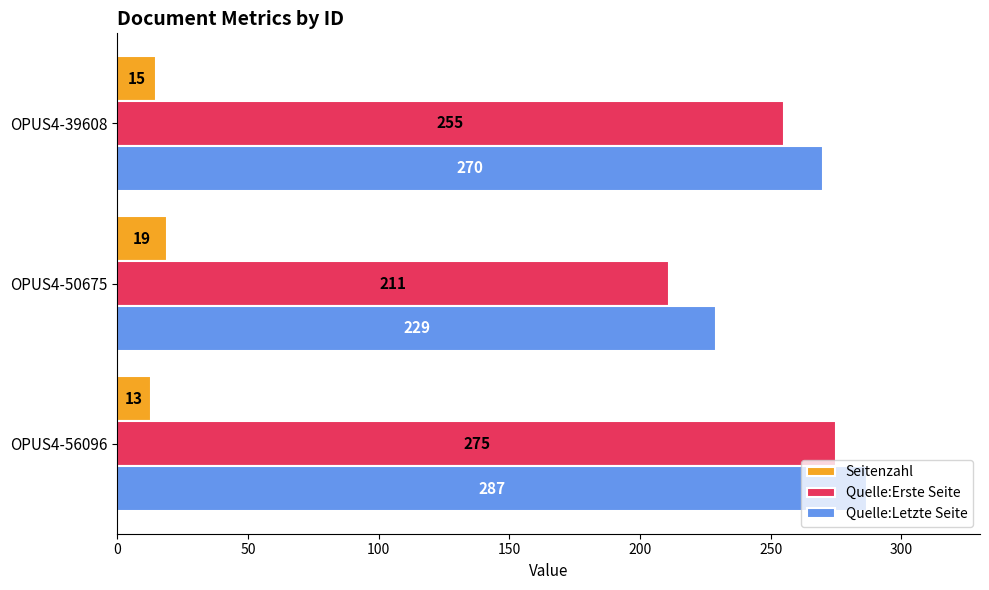

What are all the series names shown in the legend?

Seitenzahl, Quelle:Erste Seite, Quelle:Letzte Seite